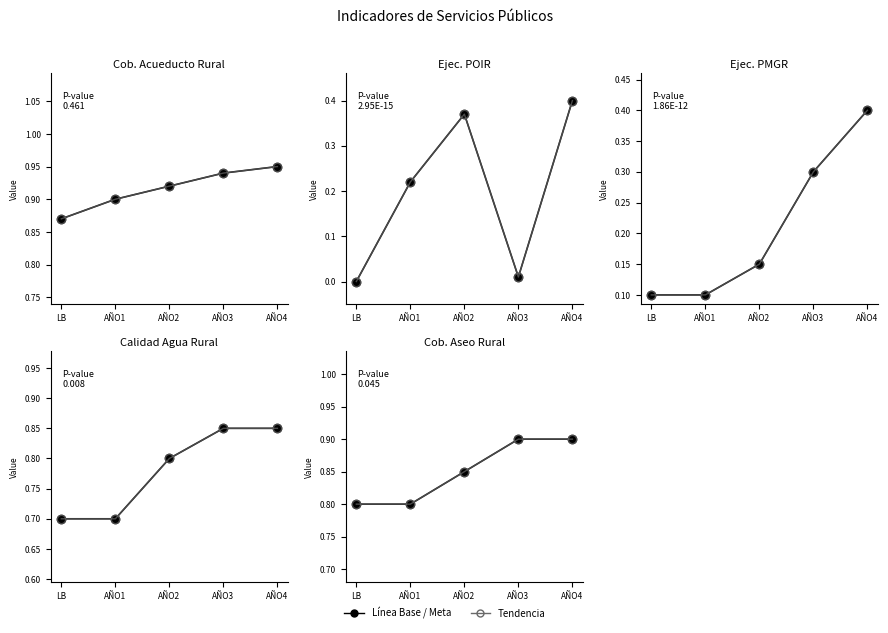

True or false: Cob. Aseo Rural has more than 0 points higher than both neighbors.

False